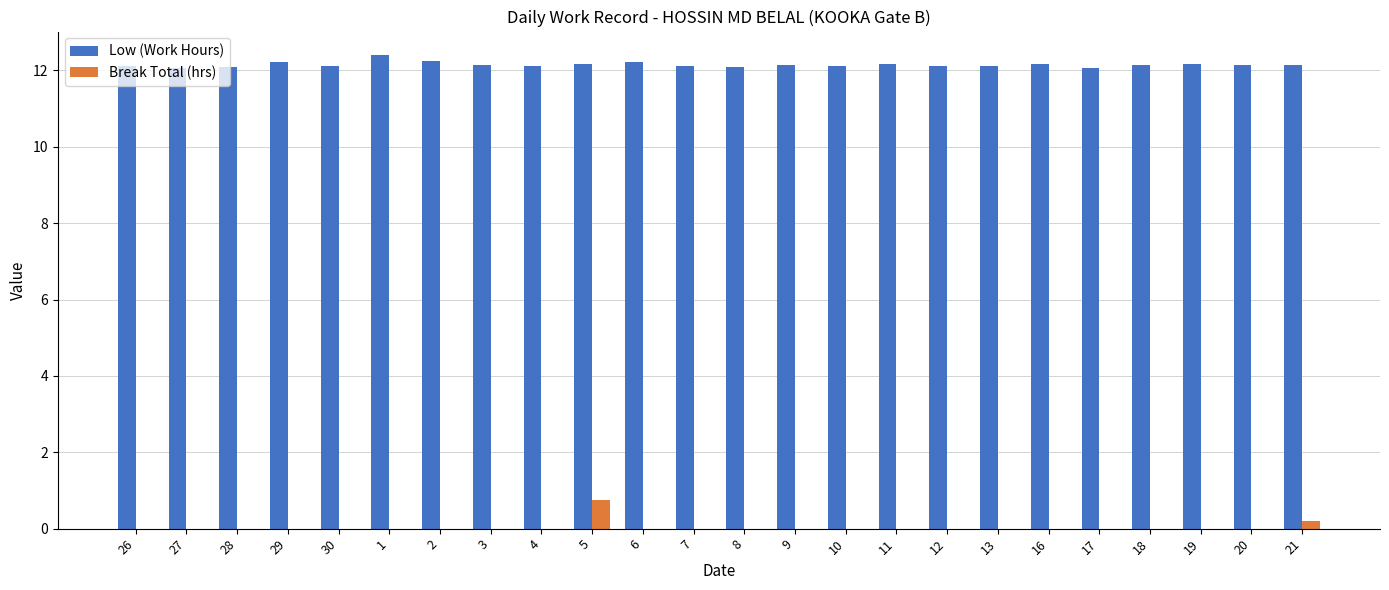

The value of Low (Work Hours) at 12 is 12.1. True or false?

True